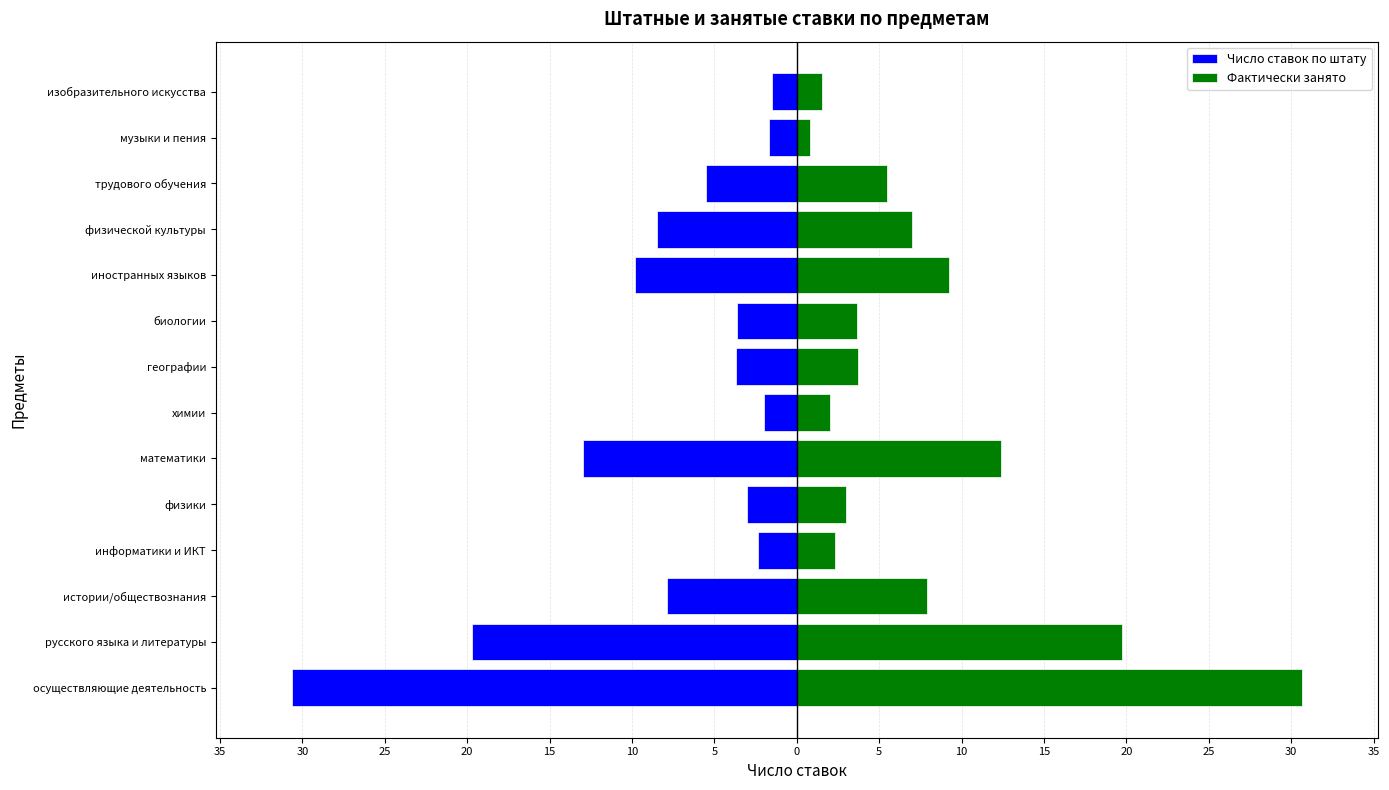

List the series in order of their overall mean, highest first.

Фактически занято, Число ставок по штату